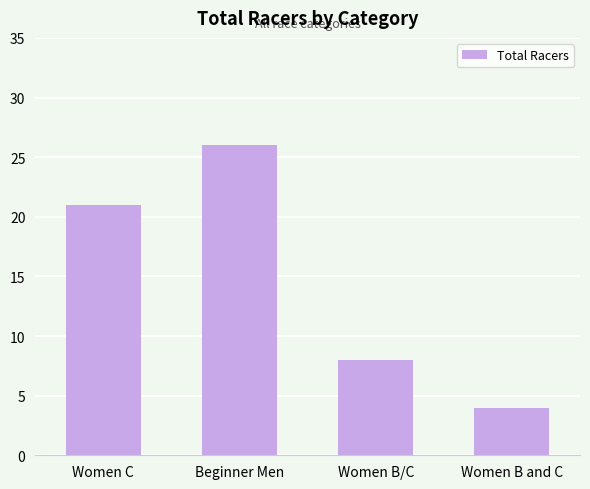

Is it true that the value at Women B and C is 7?

False